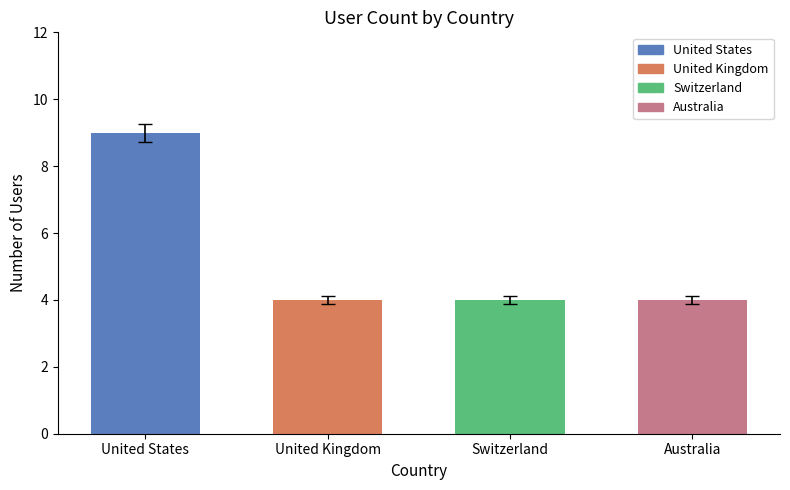

What is the greatest value displayed?

9